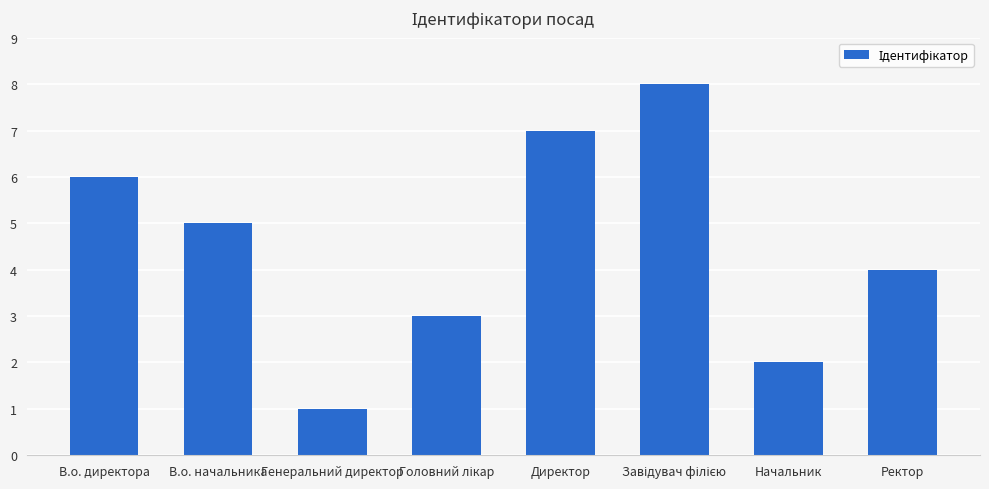

What position from the right is Директор?

4